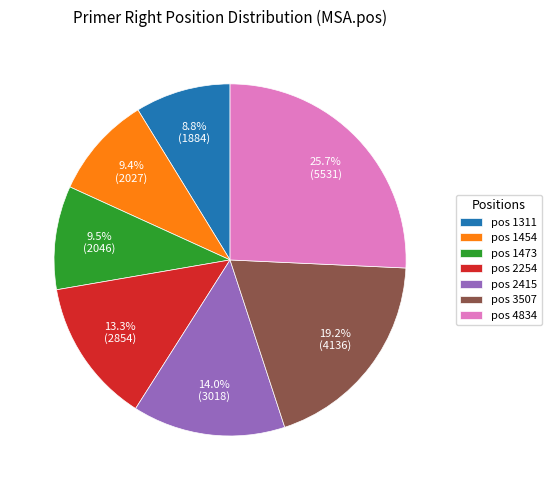

How many segments does this pie chart have?

7